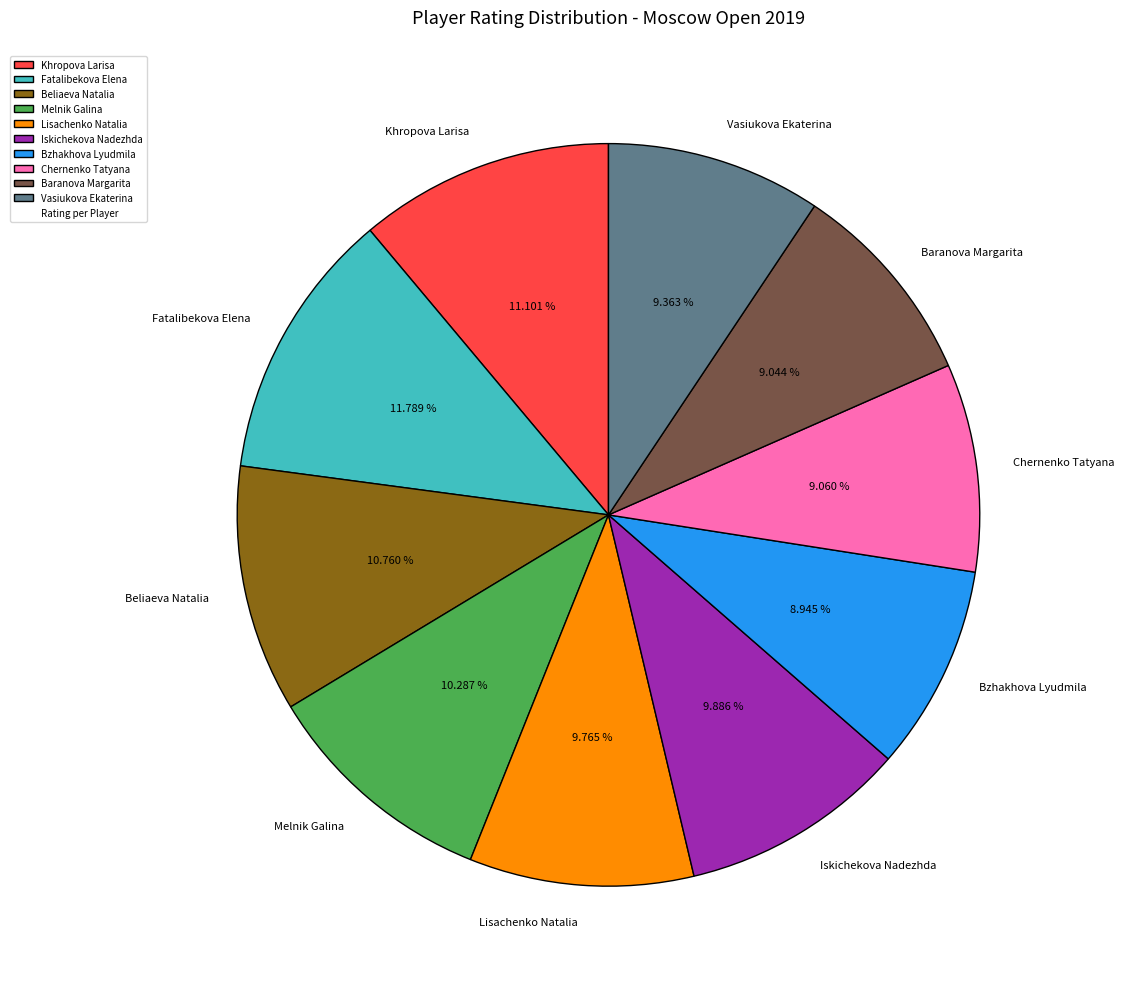

To the nearest percent, what portion does Melnik Galina represent?

10%